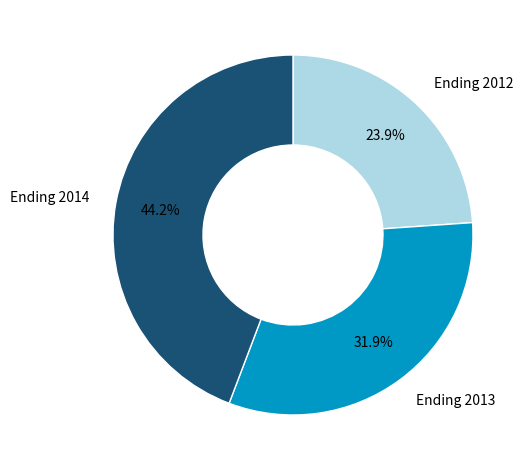

What portion of the pie excludes Ending 2014?

55.8%